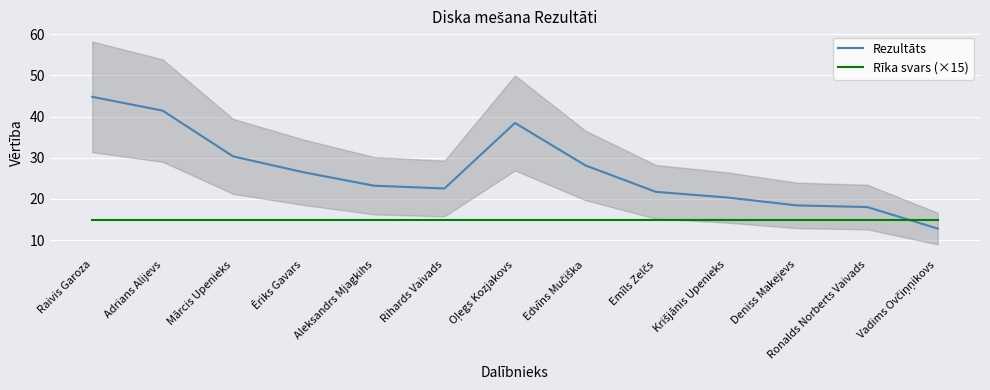

What is the sum of all Rīka svars (×15) values?

195.0